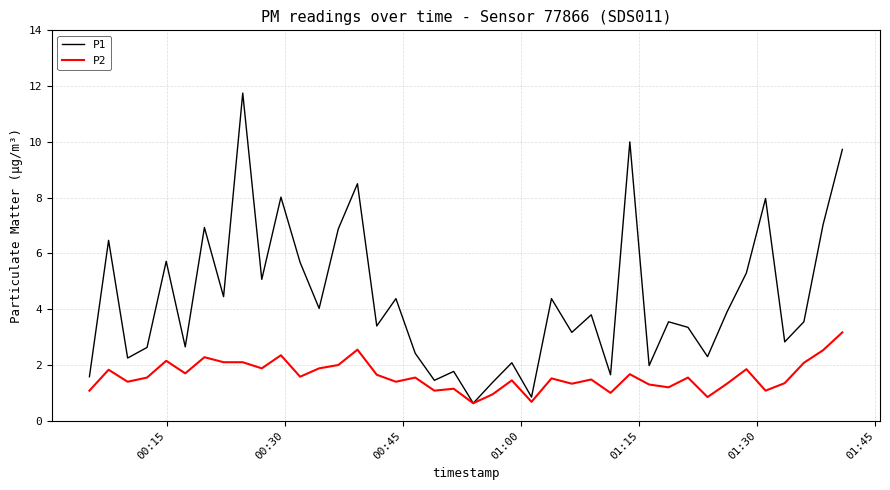

Does the chart have visible grid lines?

Yes